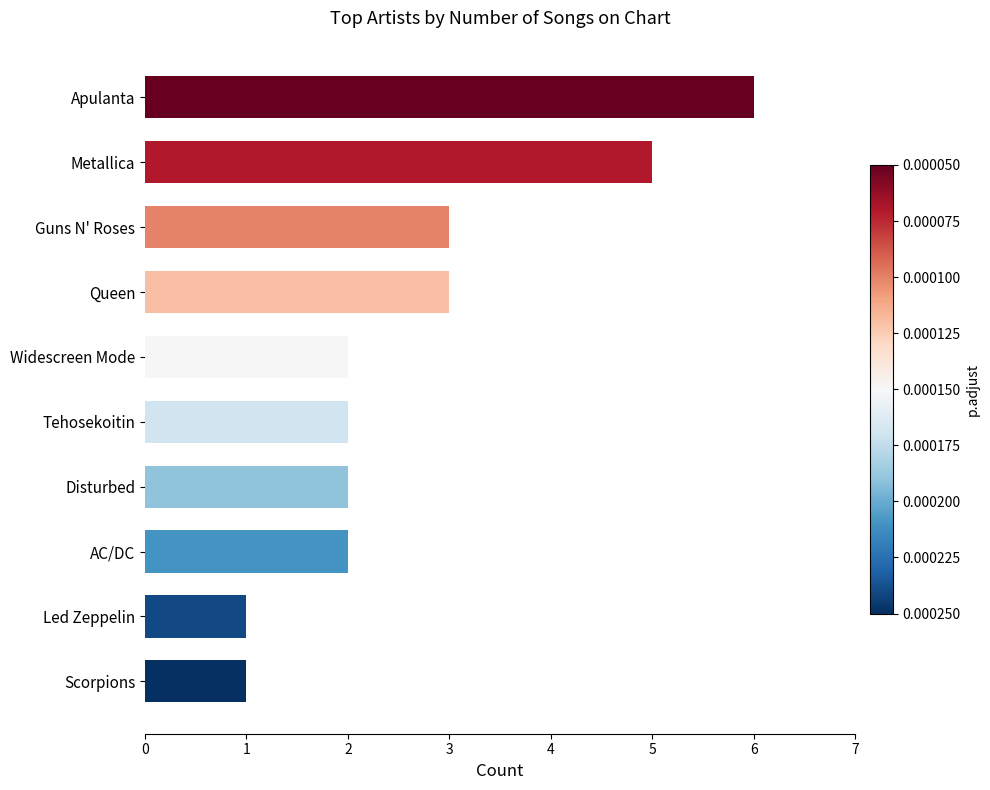

Reading top to bottom, extract all data points from this chart.

Apulanta=6	Metallica=5	Guns N' Roses=3	Queen=3	Widescreen Mode=2	Tehosekoitin=2	Disturbed=2	AC/DC=2	Led Zeppelin=1	Scorpions=1